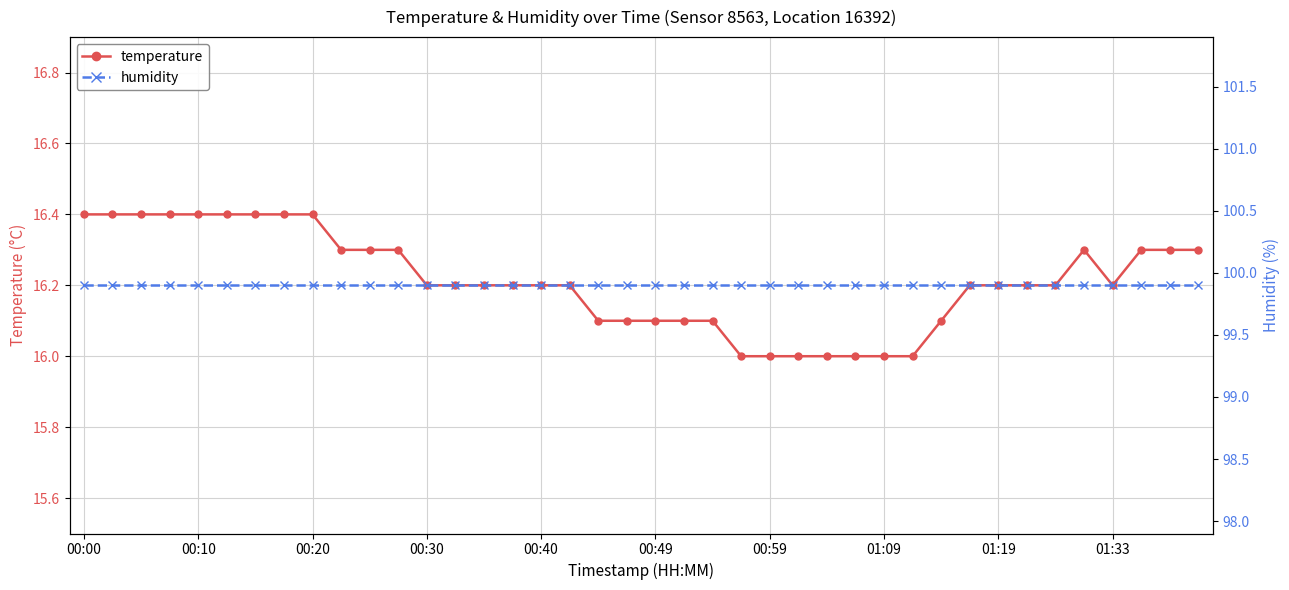

What is the highest value of the temperature series?

16.4